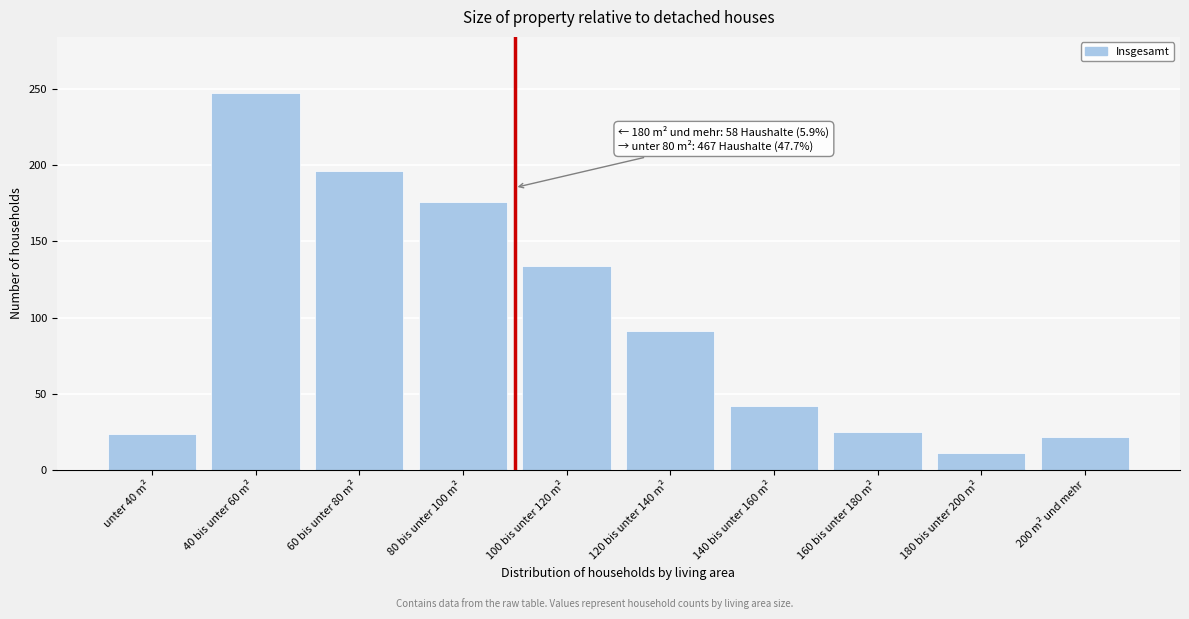

The value at 100 bis unter 120 m² is 234. True or false?

False